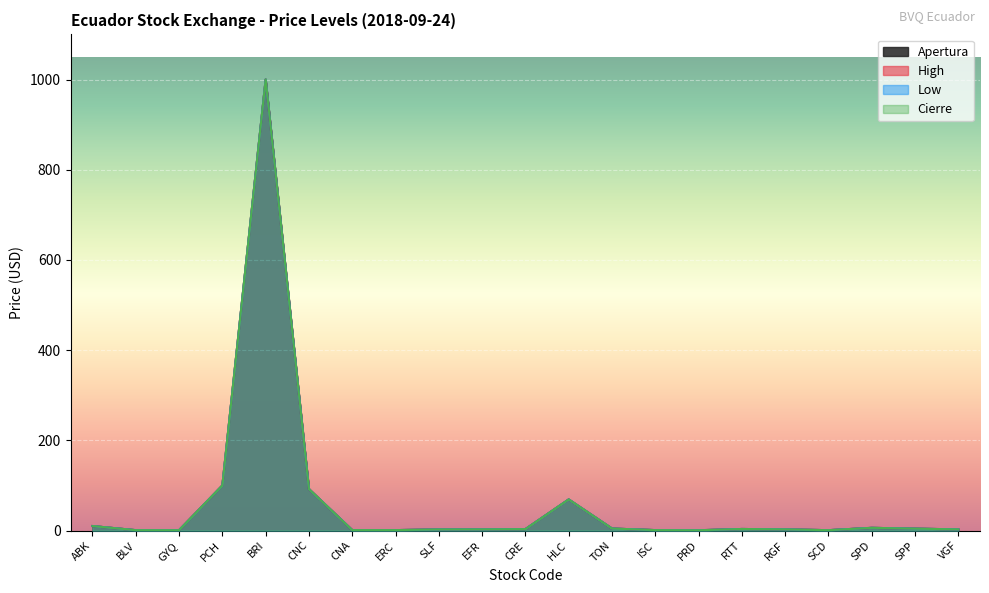

Which has a higher value, CNC or SCD?

CNC